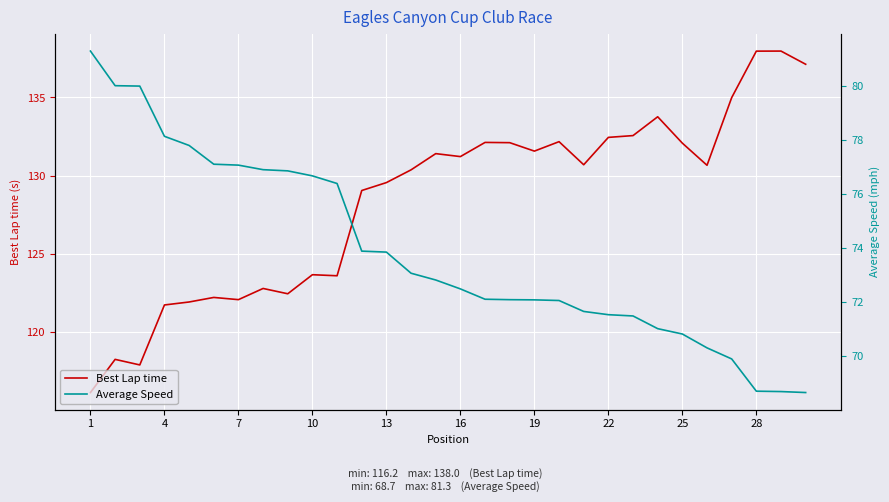

Reading left to right, transcribe all the data shown in this chart.

Best Lap time: 116.2	118.3	117.9	121.8	121.9	122.2	122.1	122.8	122.5	123.7	123.6	129.1	129.6	130.4	131.4	131.2	132.1	132.1	131.6	132.2	130.7	132.5	132.6	133.8	132.1	130.7	135.0	138.0	138.0	137.1
Average Speed: 81.3	80.0	80.0	78.1	77.8	77.1	77.1	76.9	76.9	76.7	76.4	73.9	73.9	73.1	72.8	72.5	72.1	72.1	72.1	72.1	71.7	71.5	71.5	71.0	70.8	70.3	69.9	68.7	68.7	68.7